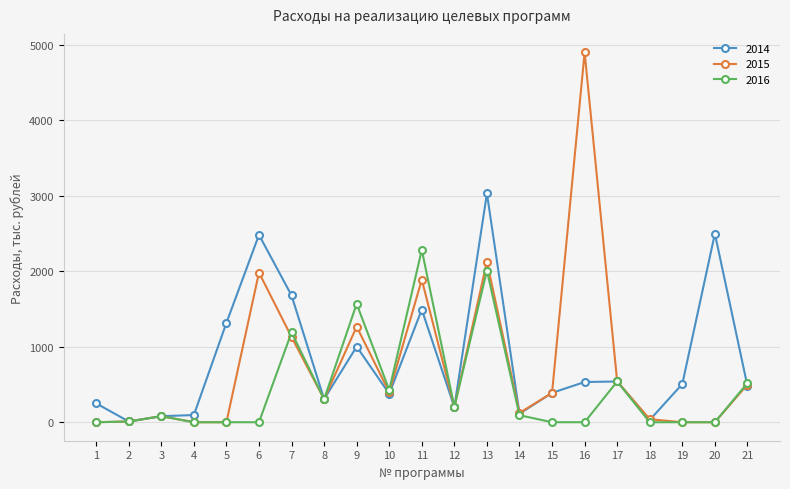

True or false: 2015 and 2016 intersect in this chart.

True